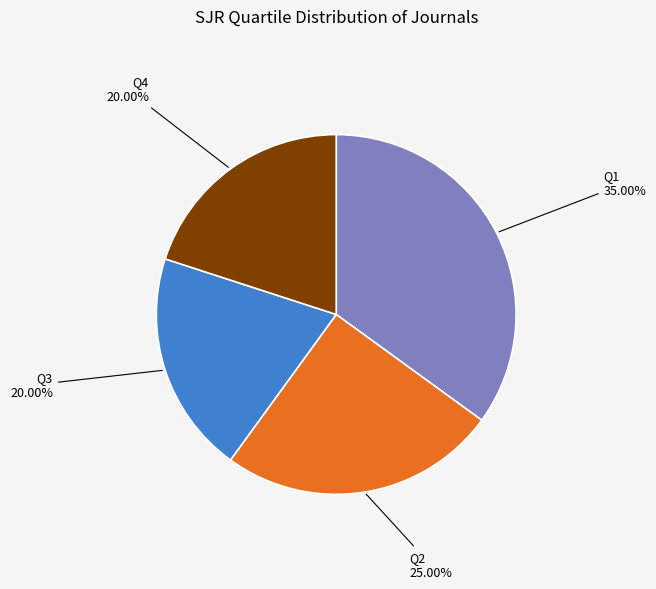

The Q2 slice represents 18% of the pie. True or false?

False